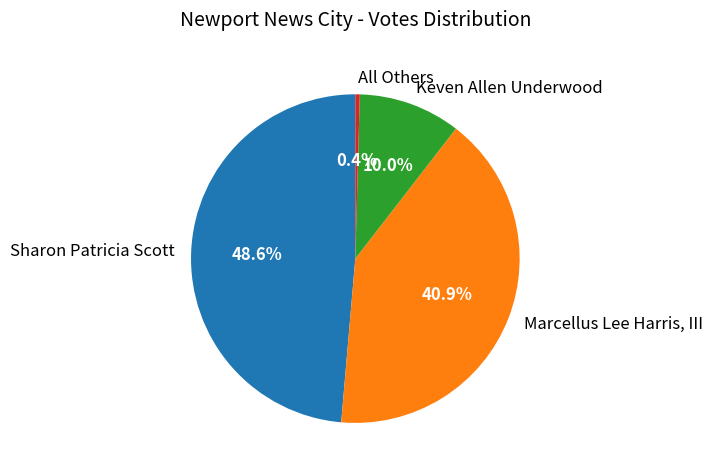

Which slice is the smallest?

All Others